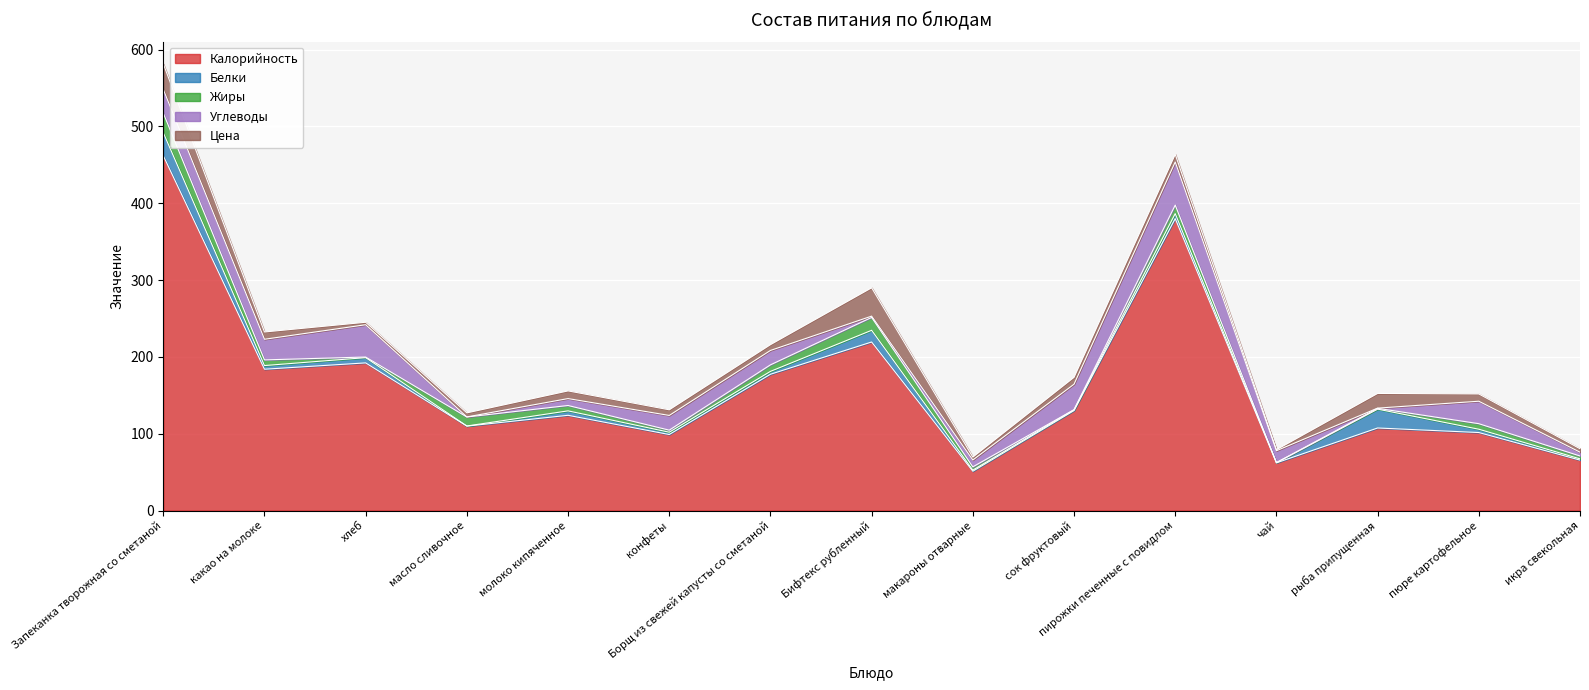

Which series has the largest range (max minus min)?

Калорийность